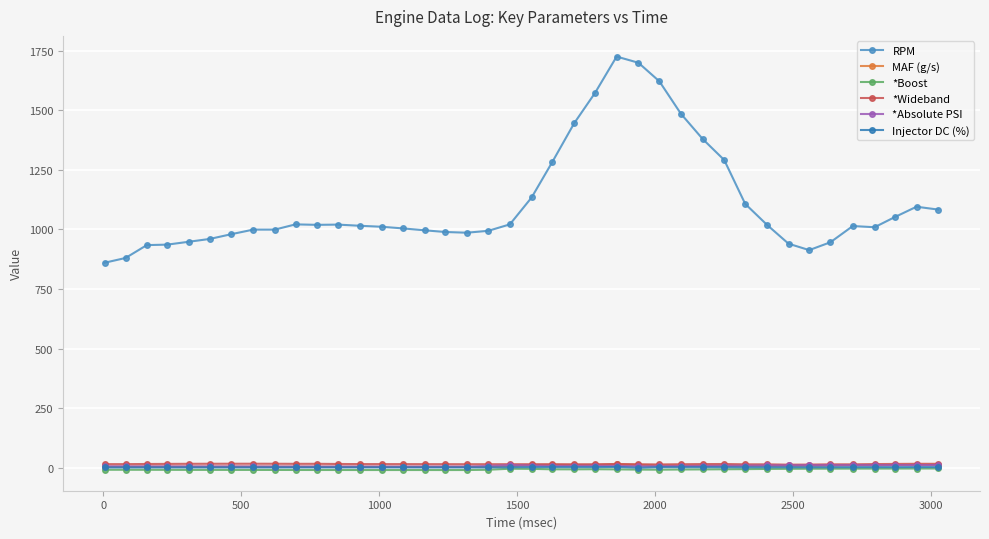

Does the chart have visible grid lines?

Yes